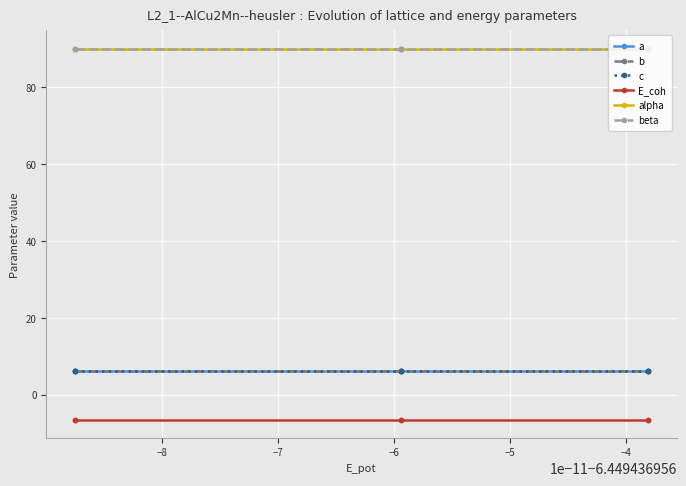

Is this an area chart (filled region under the line)?

No